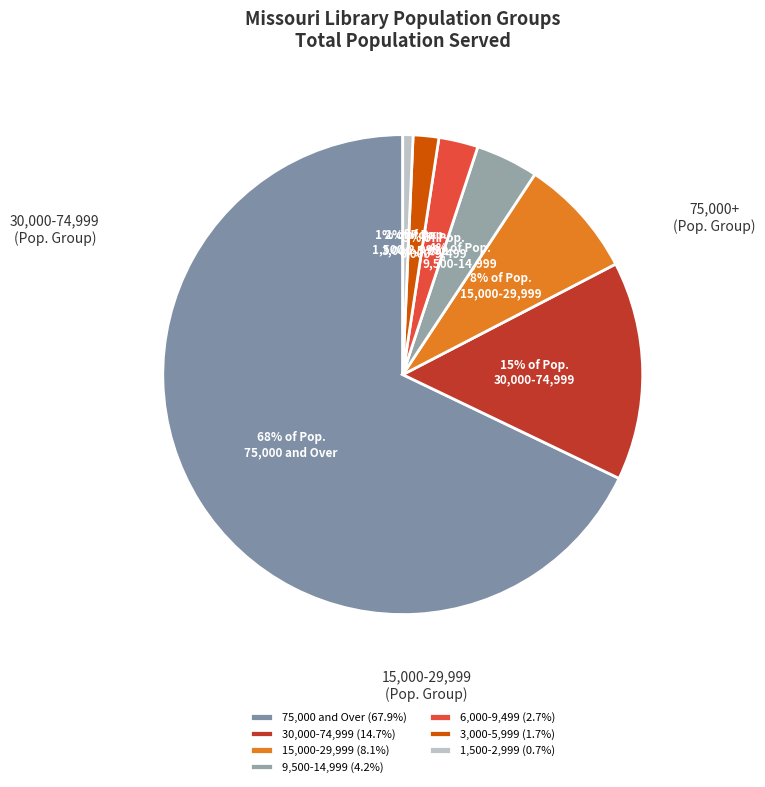

How much of the chart is everything except 6,000-9,499?

97.3%